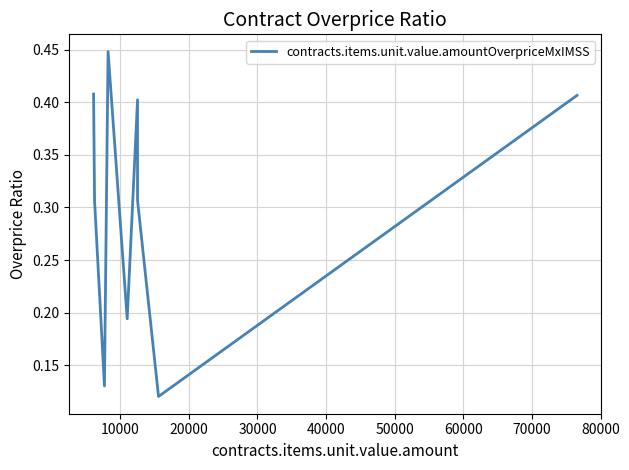

What is the greatest value displayed?

0.4